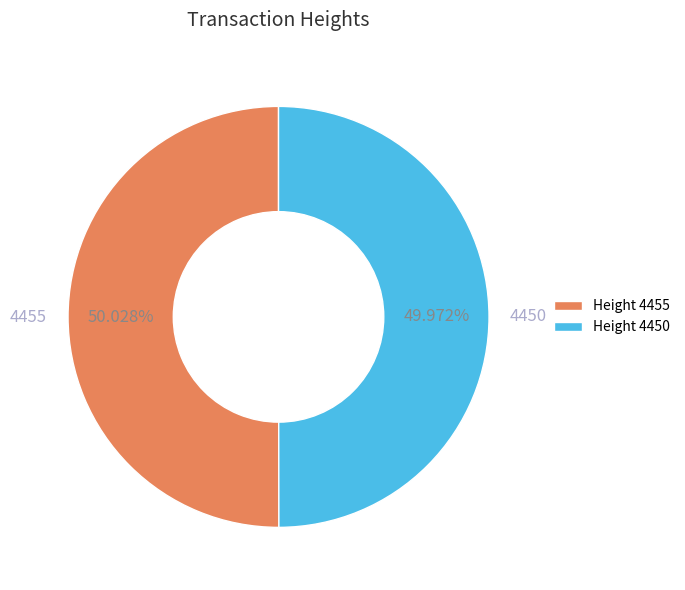

Does any single category account for the majority?

Yes